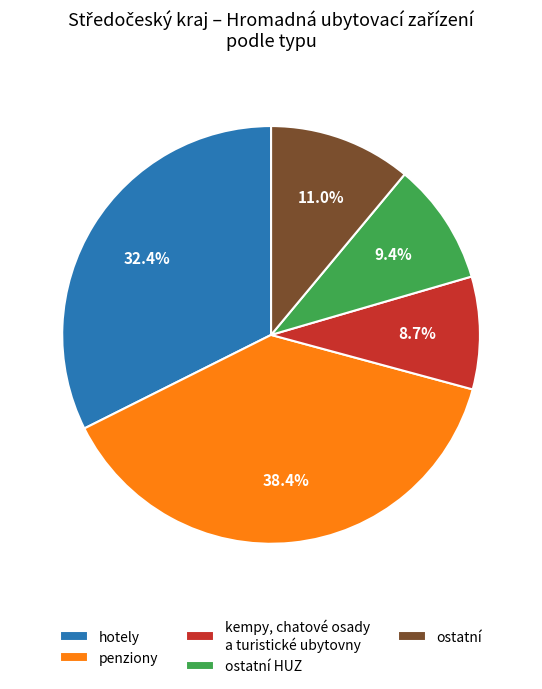

Which slice is the largest?

penziony